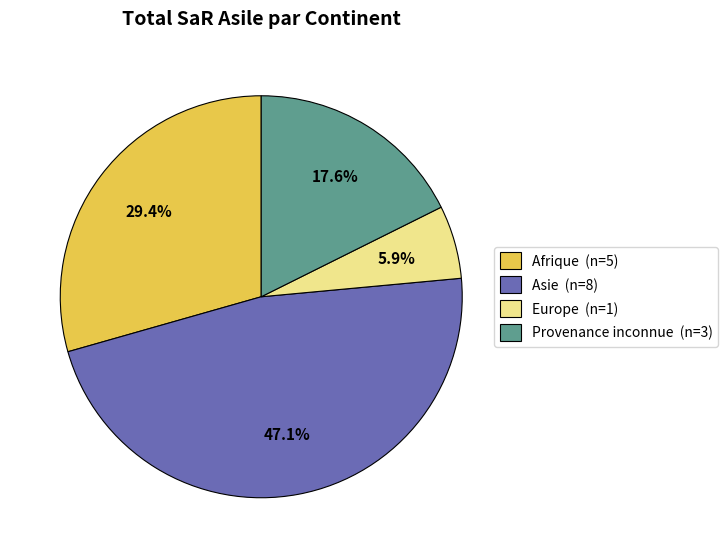

Which slice is the smallest?

Europe